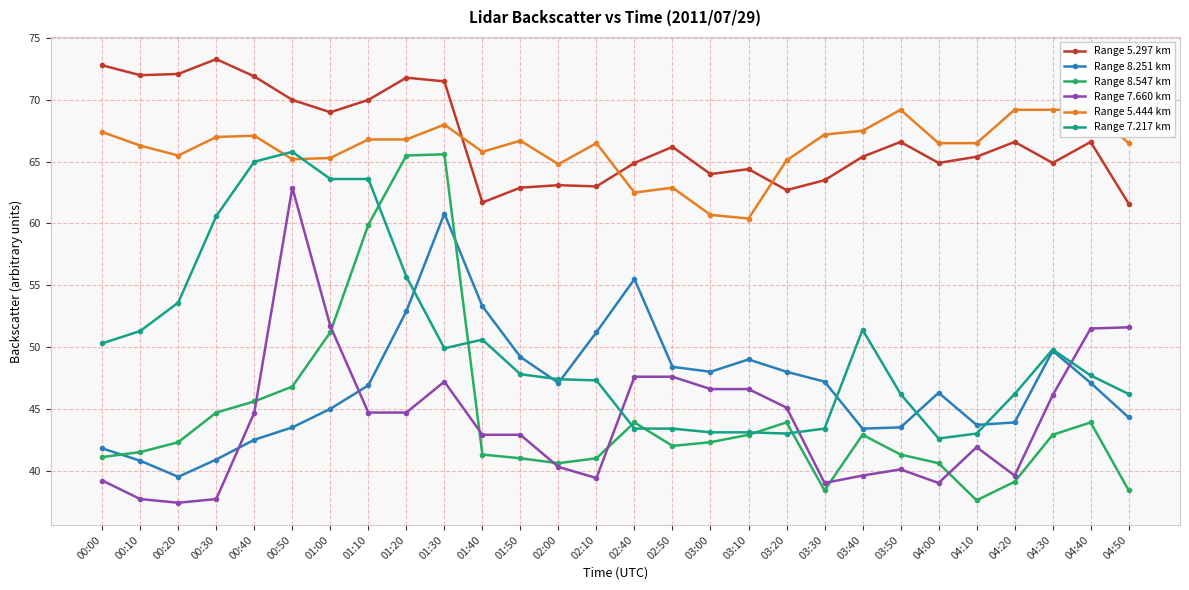

What is the average value of the Range 7.660 km series?

44.1